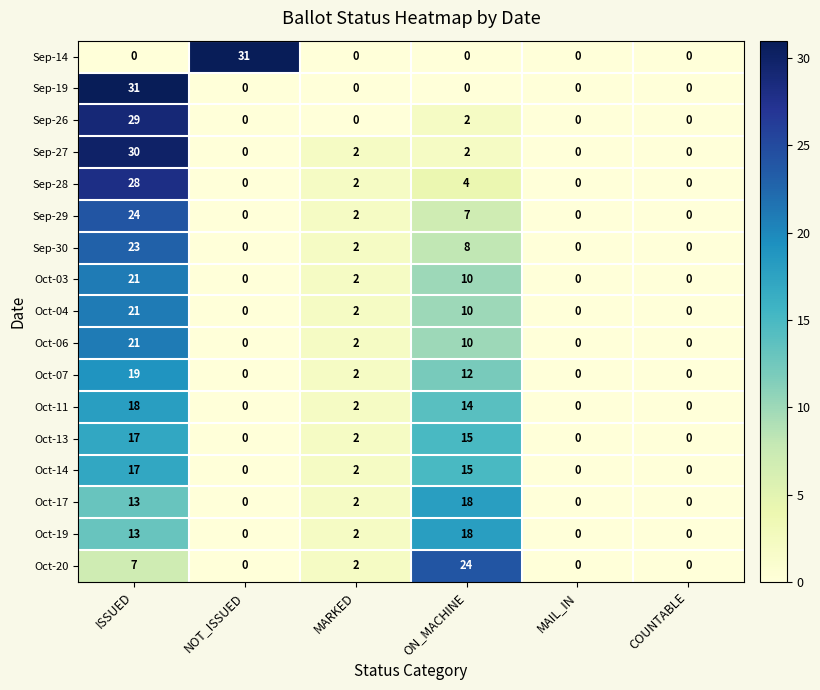

Is the value of Oct-04 at COUNTABLE greater than the value of Sep-29 at MARKED?

No